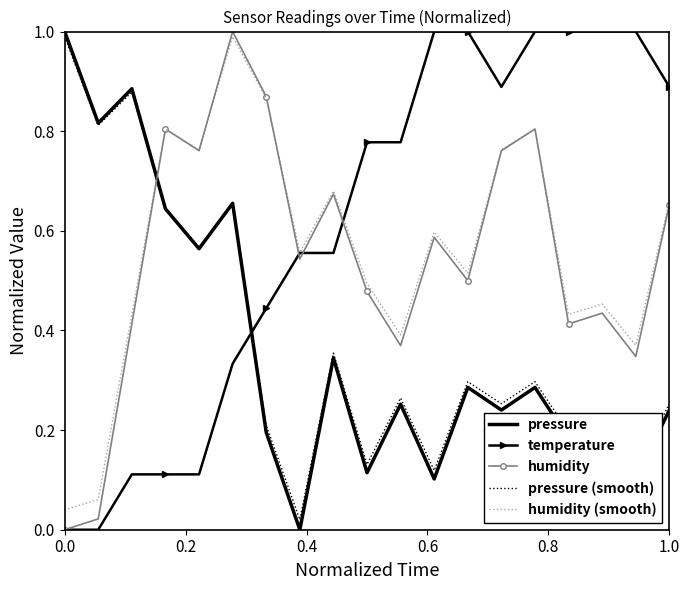

True or false: pressure and temperature cross at least once.

True